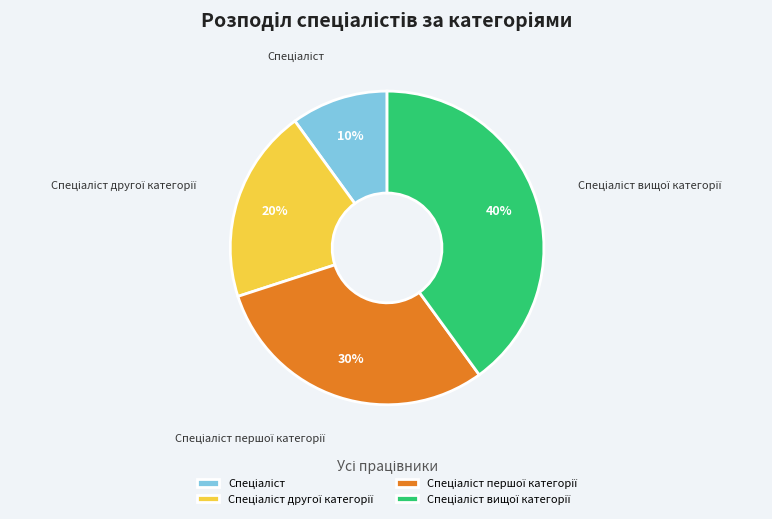

Is there a majority slice in this chart?

No